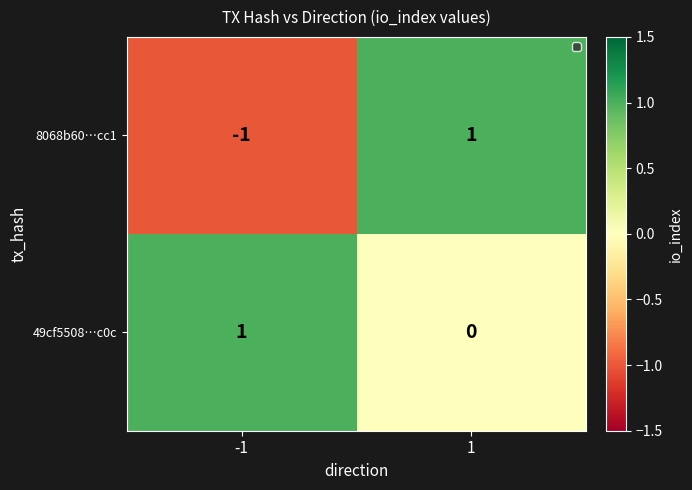

List the series in order of their overall mean, highest first.

49cf5508…c0c, 8068b60…cc1